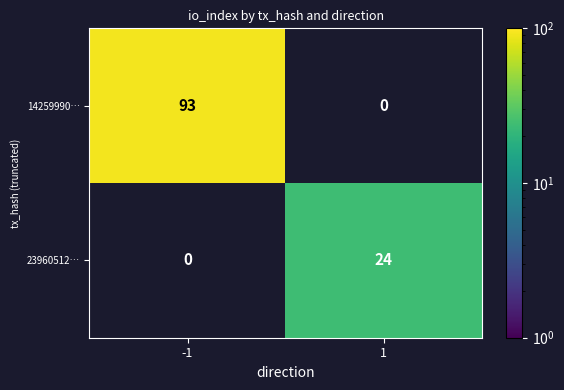

The 14259990… series shows 132 at -1. True or false?

False